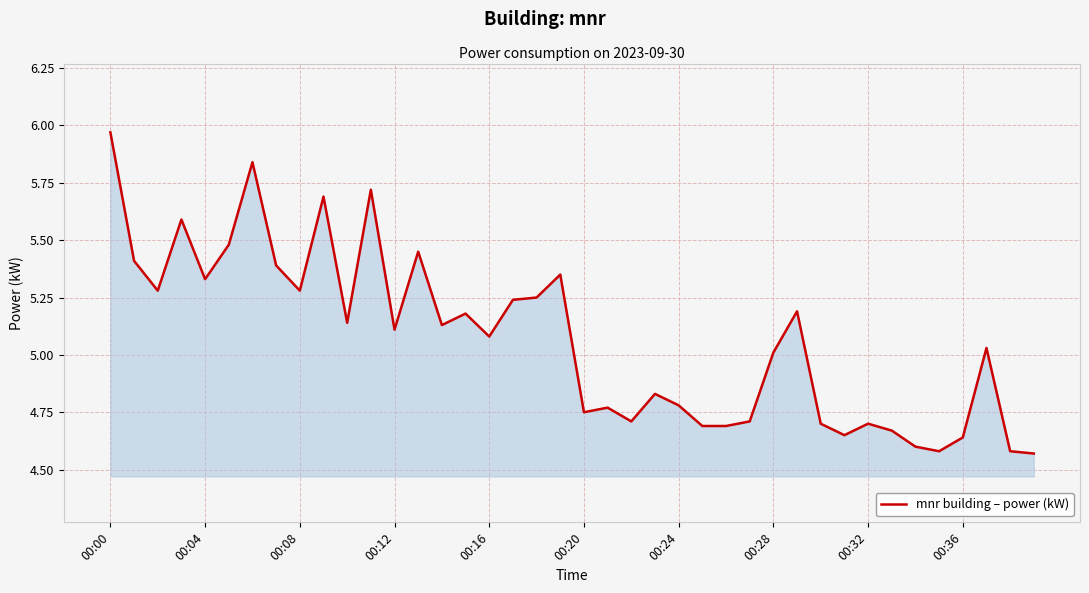

Is this an area chart (filled region under the line)?

Yes